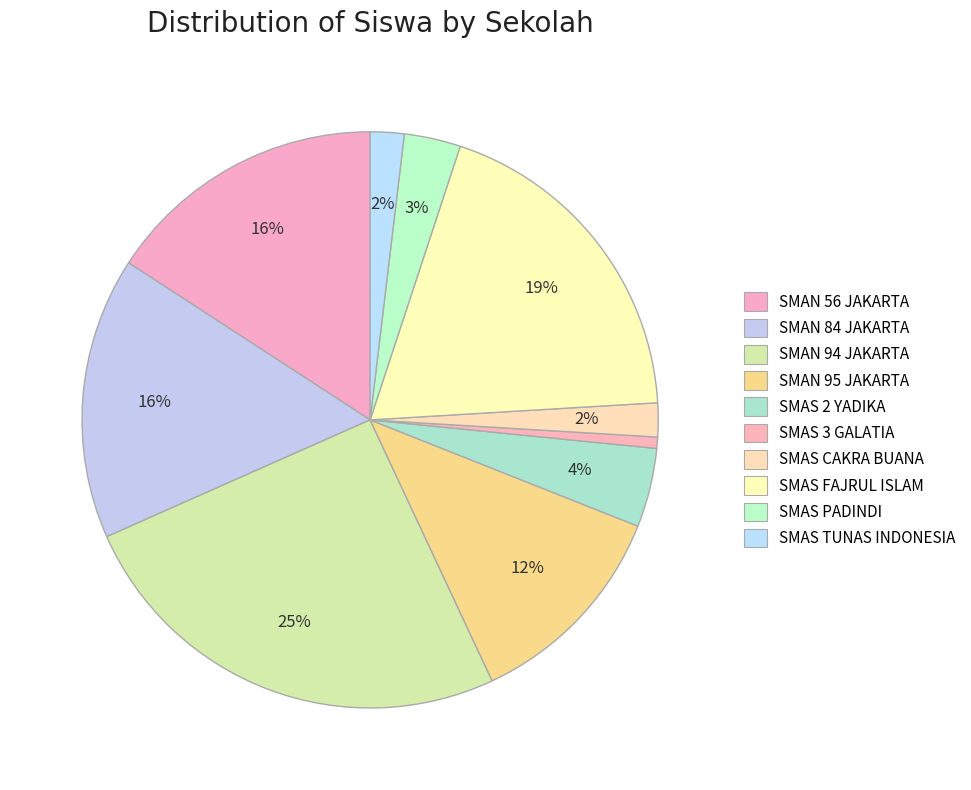

To the nearest percent, what is the difference between the largest and smallest slice percentages?

25%